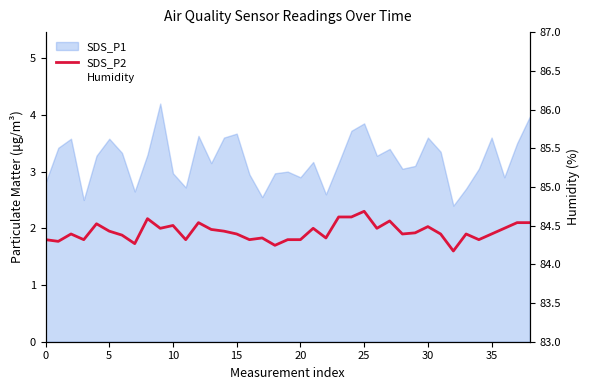

What is the label of the 10th point from the right?

29